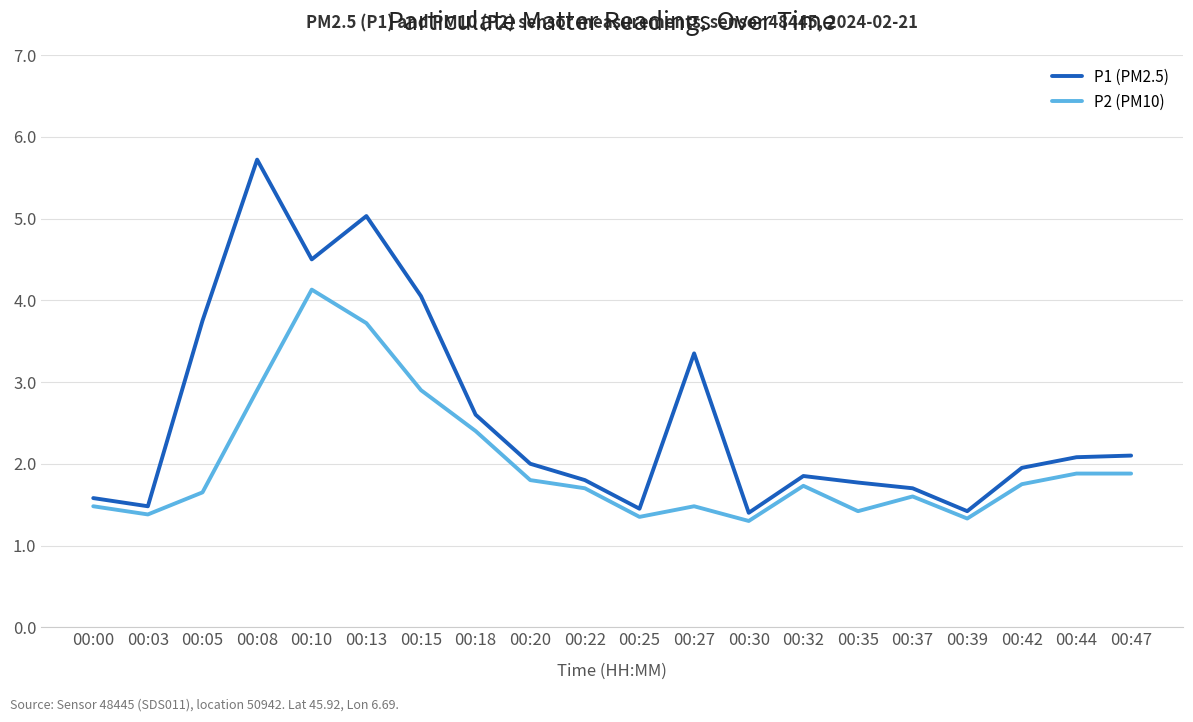

List the series in order of their peak value, lowest first.

P2 (PM10), P1 (PM2.5)